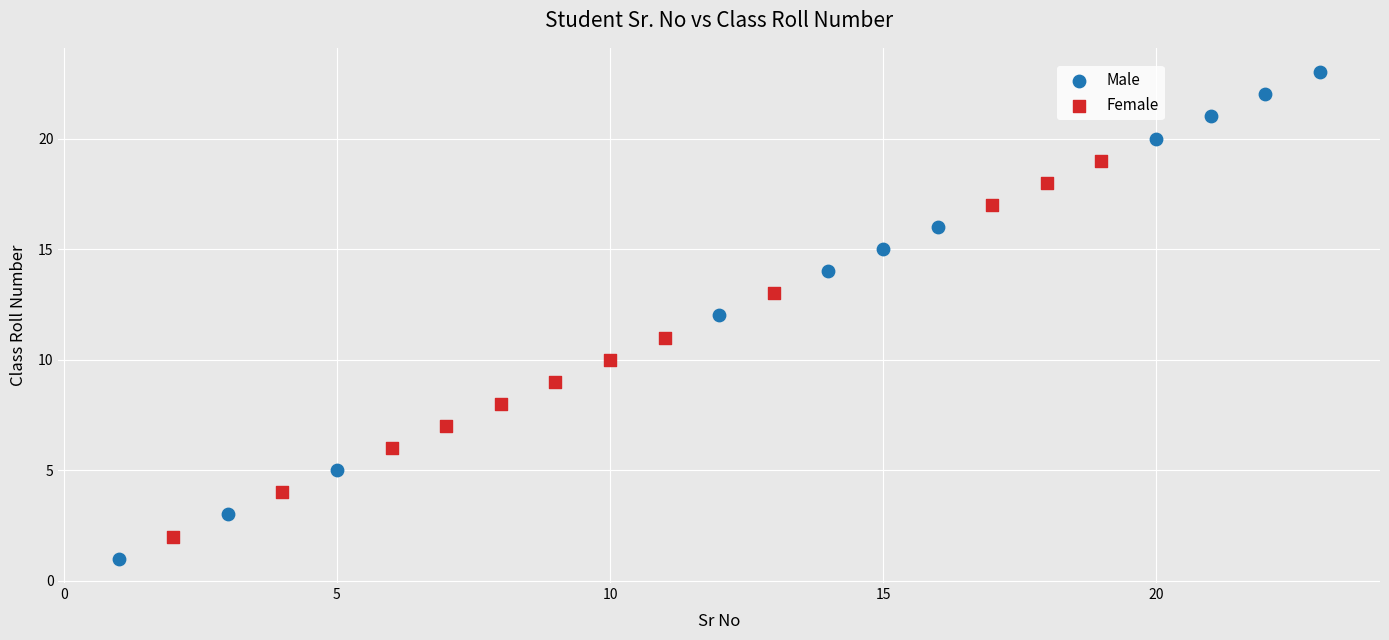

Which series contains the lowest Y value?

Male